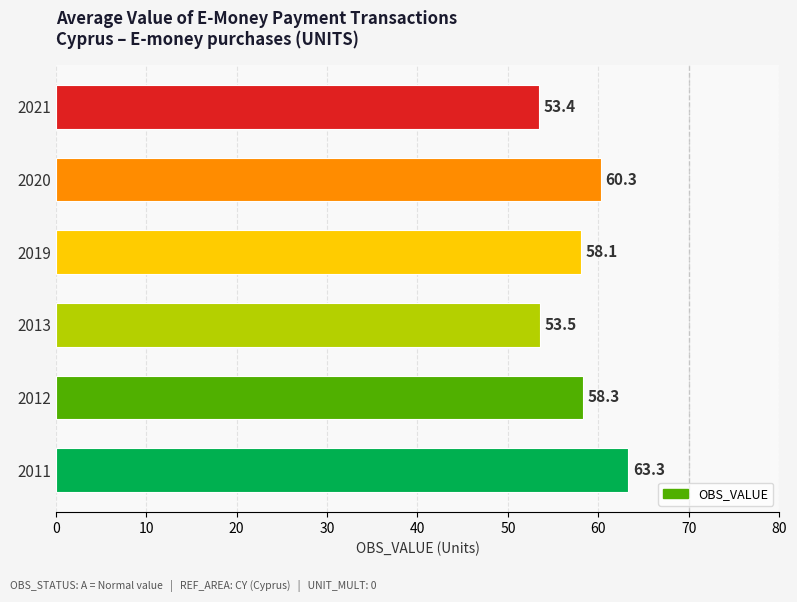

At which label is the value closest to 58?

2019